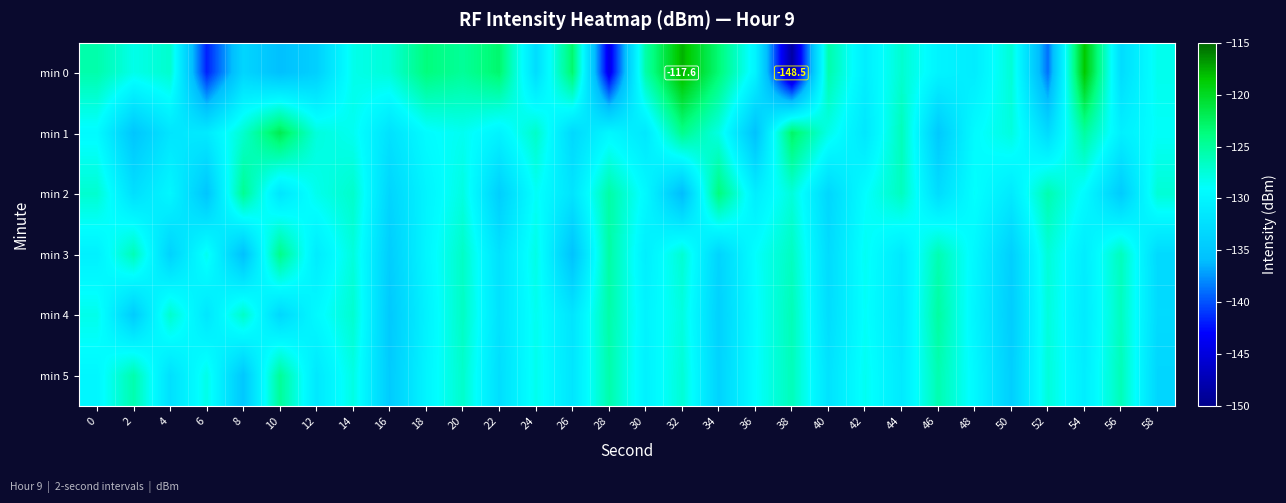

The value of min 5 at 0 is -129.8. True or false?

True